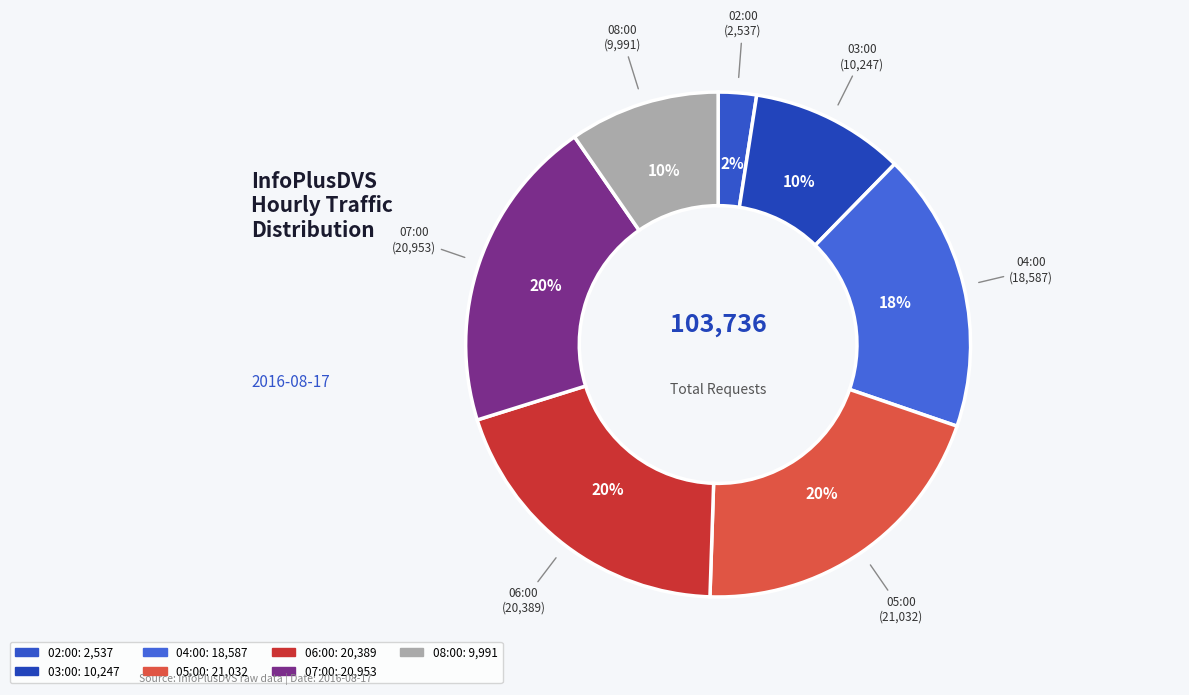

To the nearest percent, what percentage of the pie is 03:00?

10%